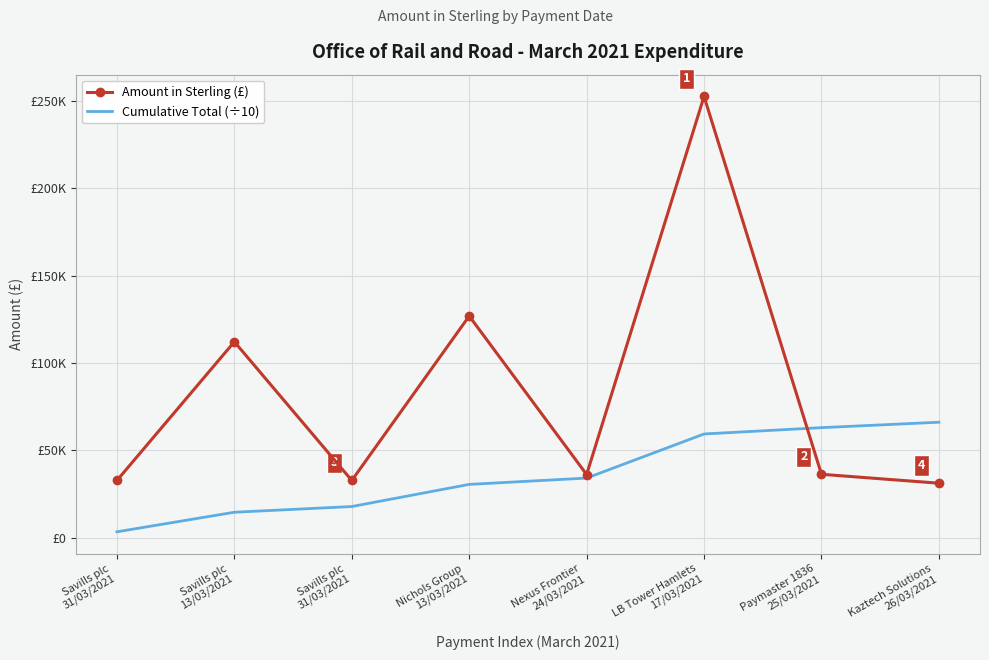

What are all the series names shown in the legend?

Amount in Sterling (£), Cumulative Total (÷10)